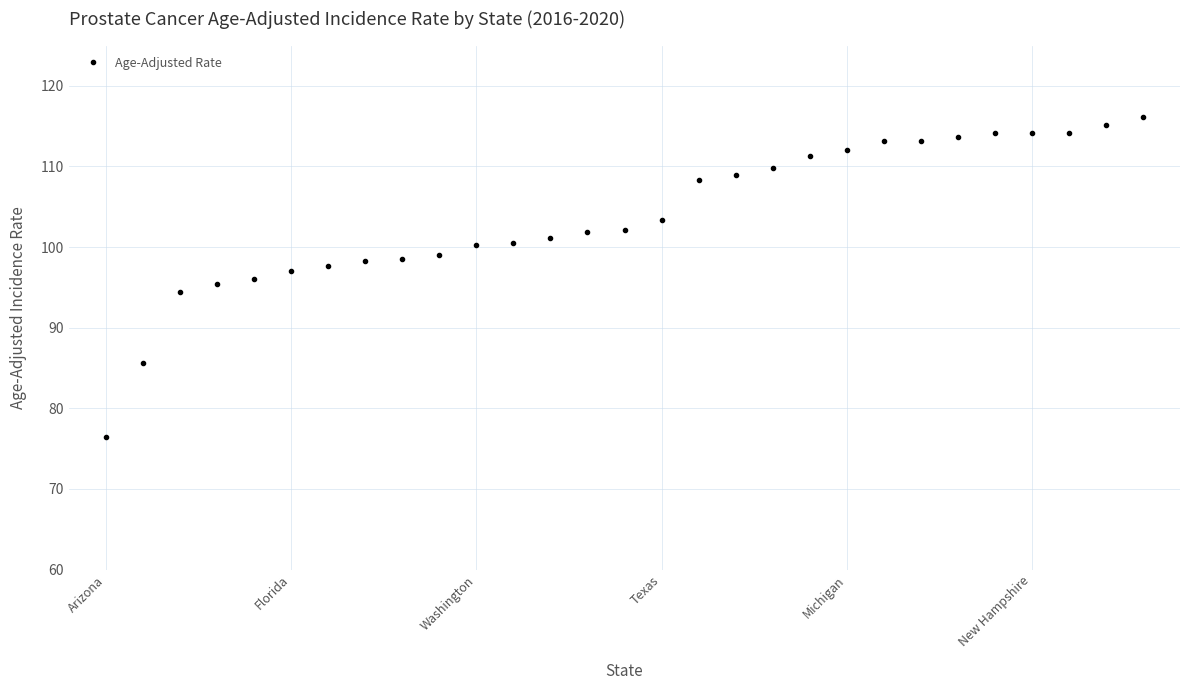

What is the difference between the maximum and minimum values?

39.7